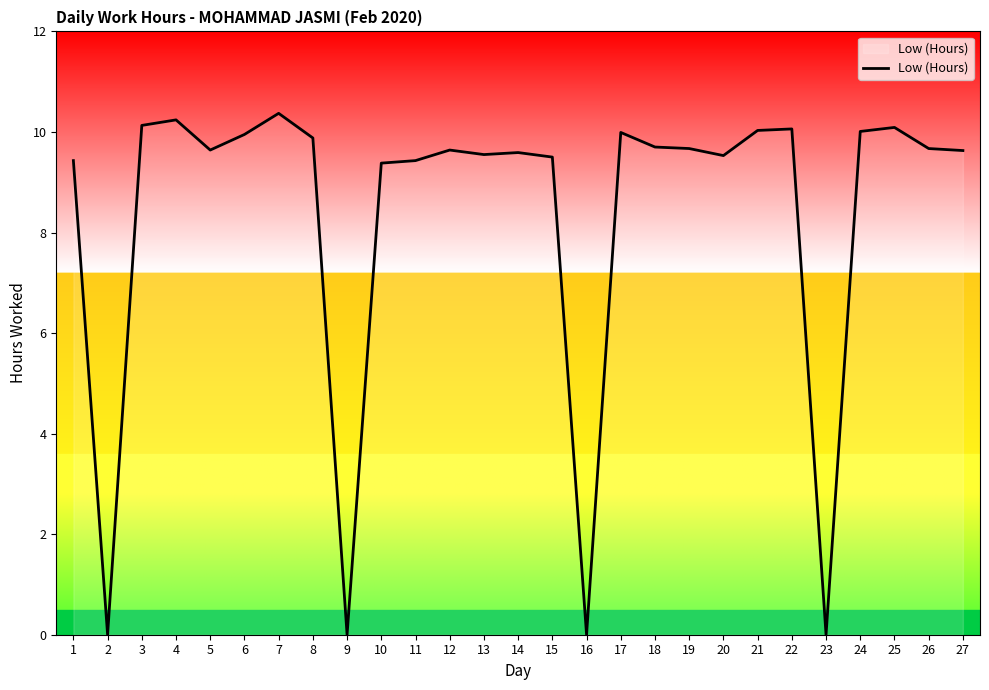

What is the change in value from 4 to 12?

-0.6